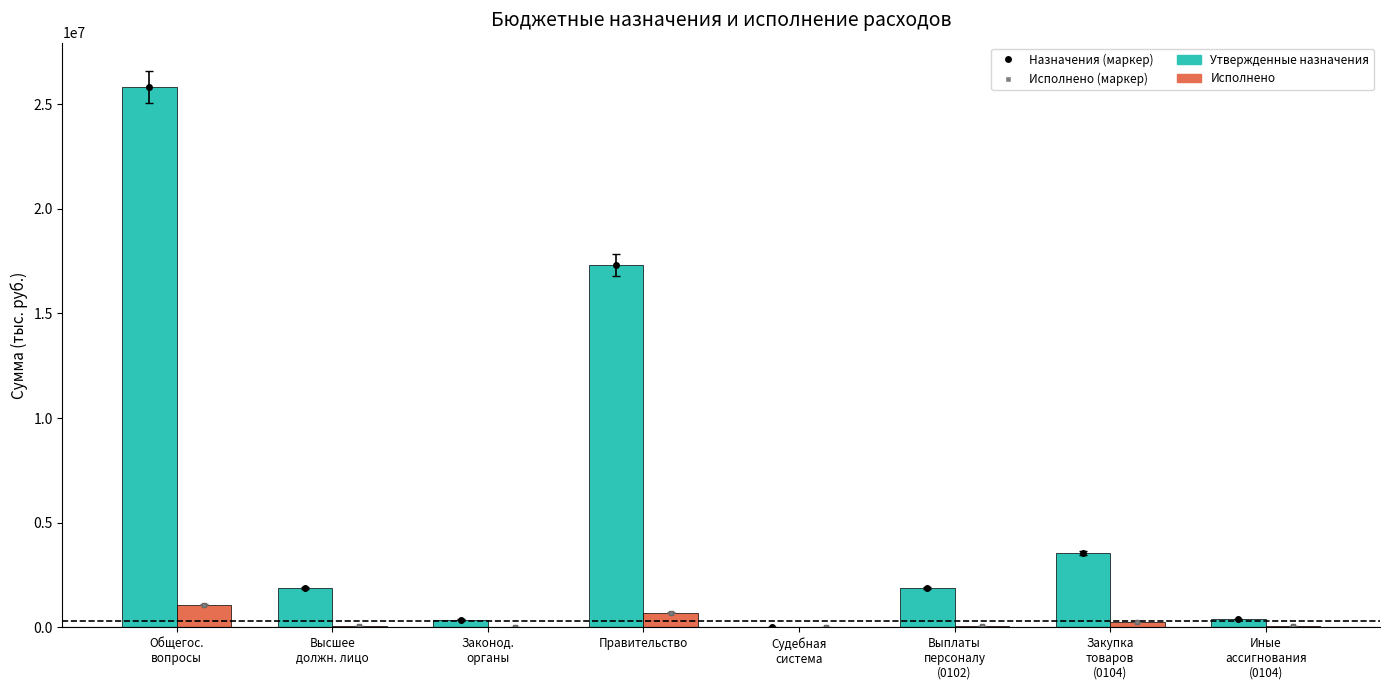

What is the greatest value displayed?

25837569.3